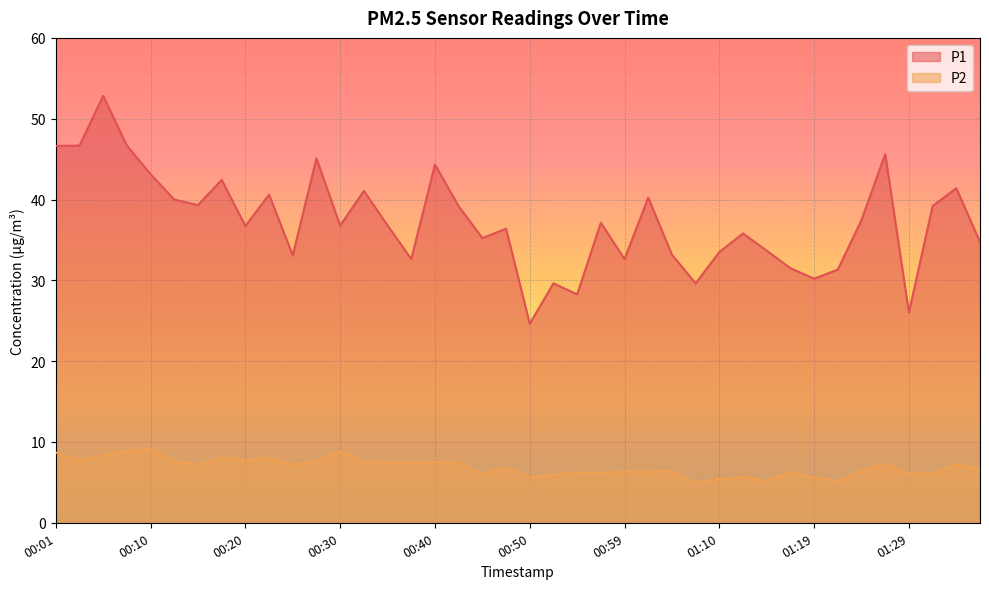

Is it true that P2 equals 12.2 at 00:33?

False